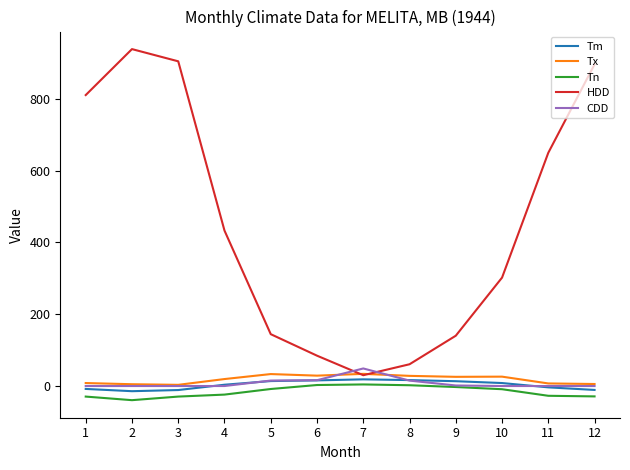

Is it true that CDD equals 0.0 at 11?

True